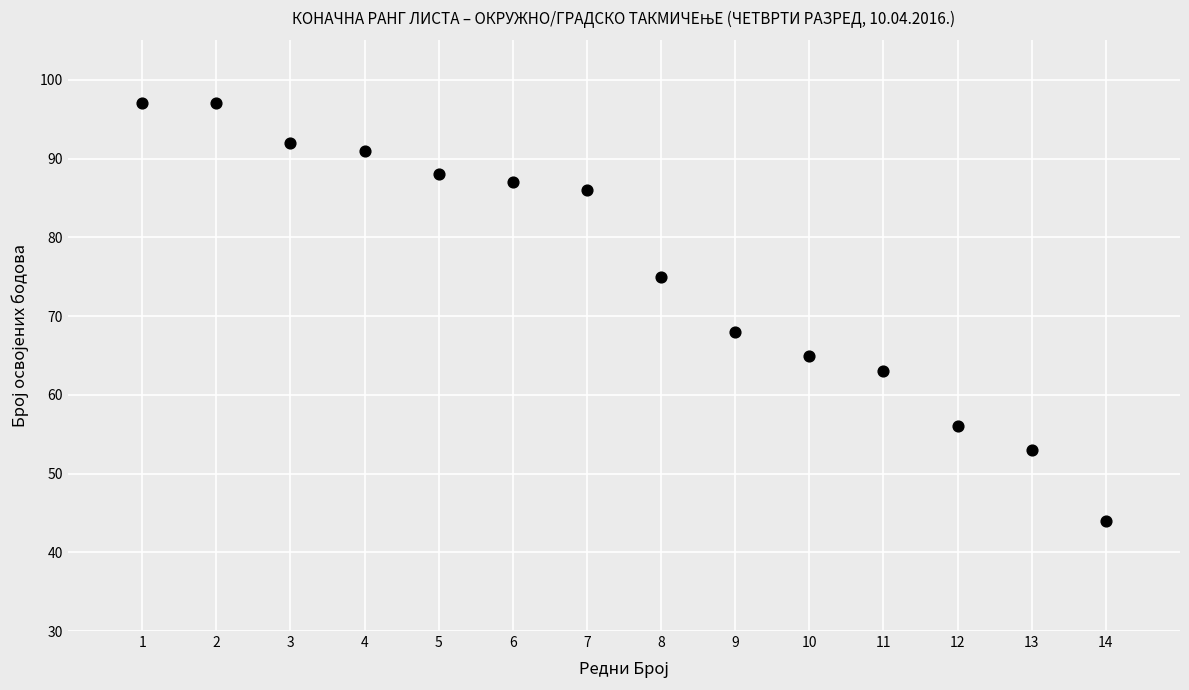

What Y value in the scatter plot is closest to 70?

68